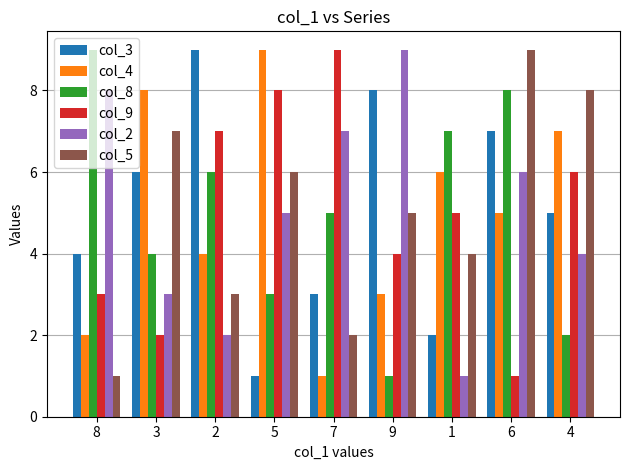

The col_5 series shows 2 at 5. True or false?

False